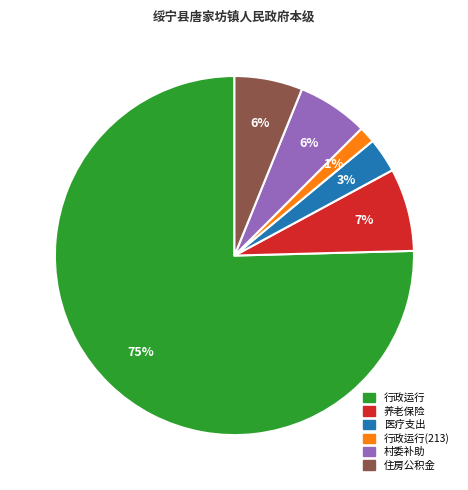

Is the sum of 行政运行(213) and 养老保险 greater than half?

No